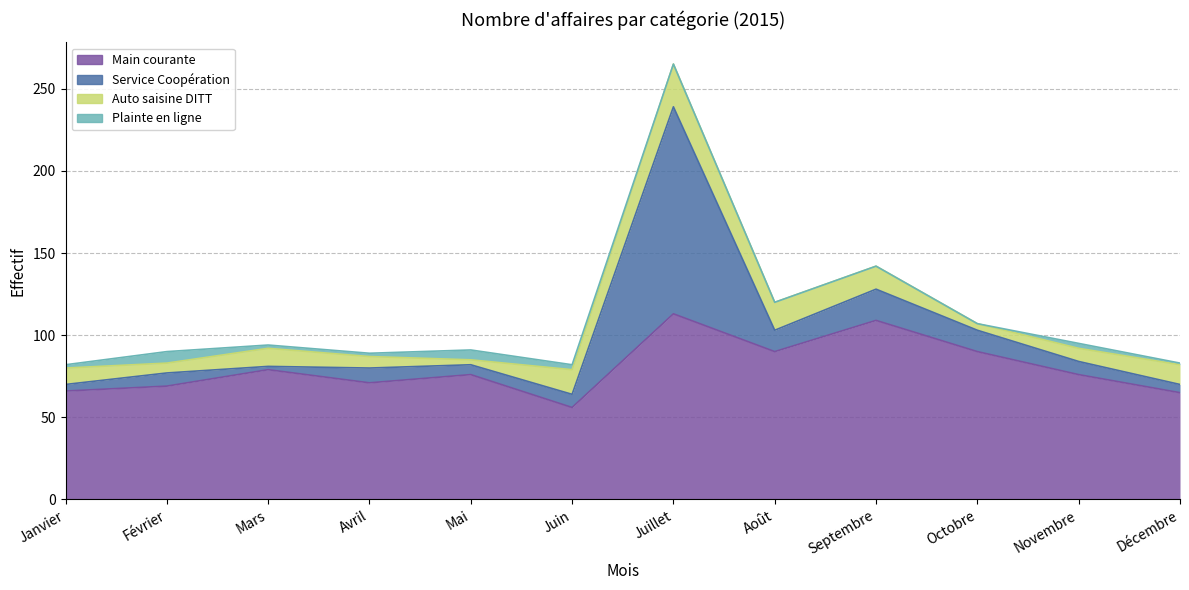

How many lines are shown in the chart?

4